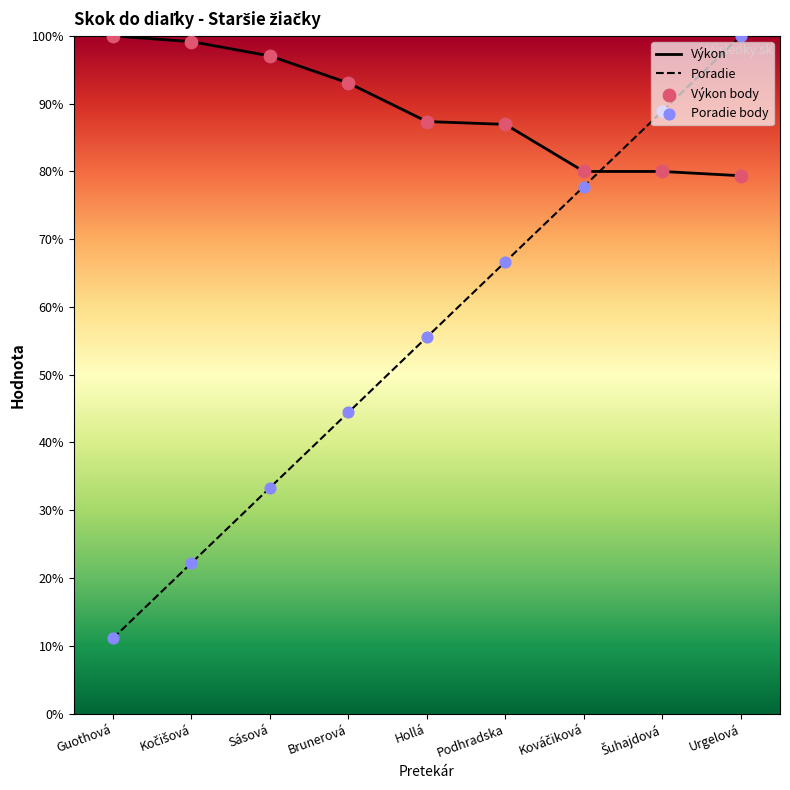

Which series has the largest total across all categories?

Výkon